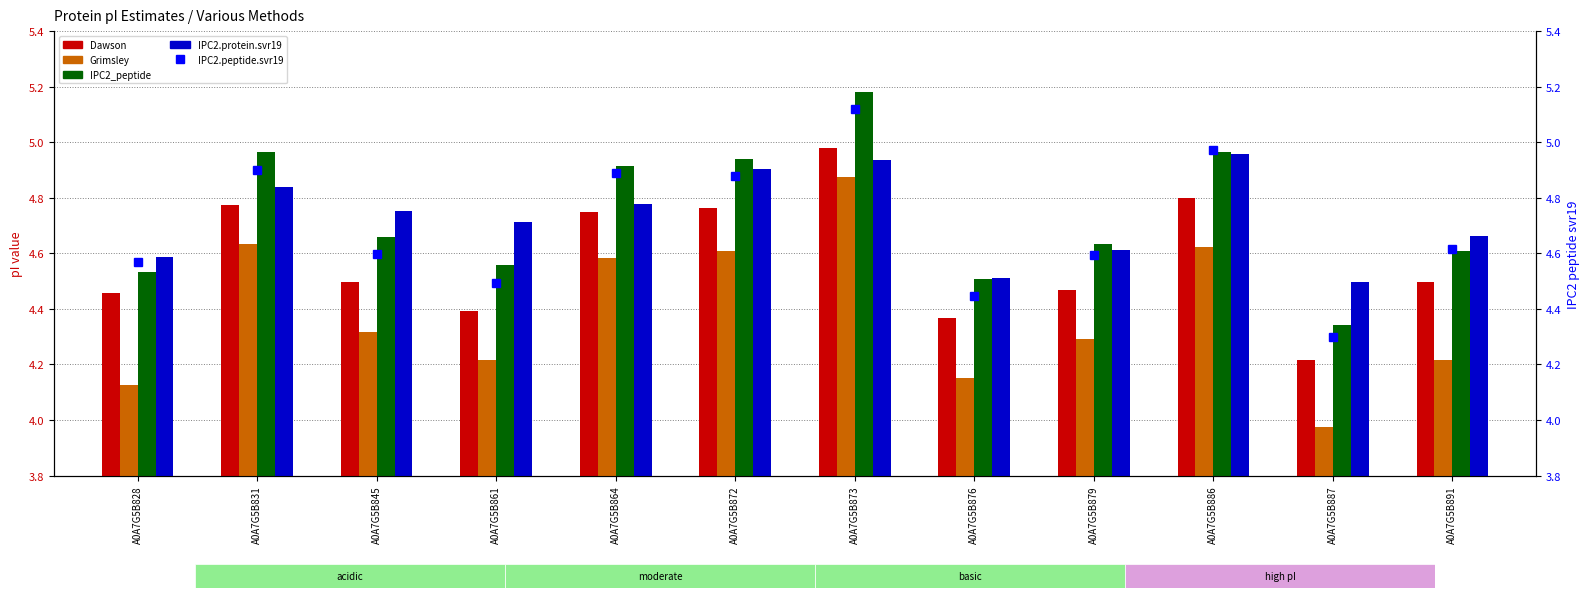

What is the difference between the IPC2_peptide values at A0A7G5B891 and A0A7G5B831?

0.4